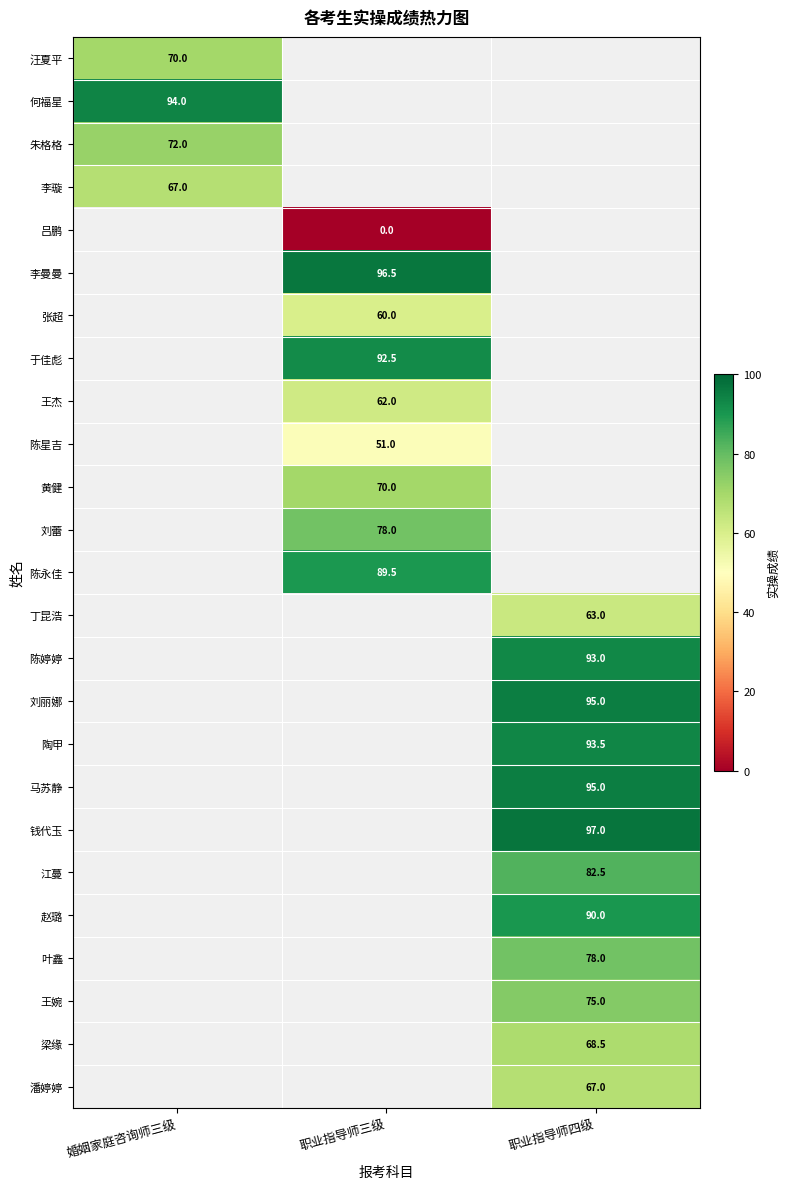

True or false: 叶鑫 has a value of 139.9 at 职业指导师四级.

False